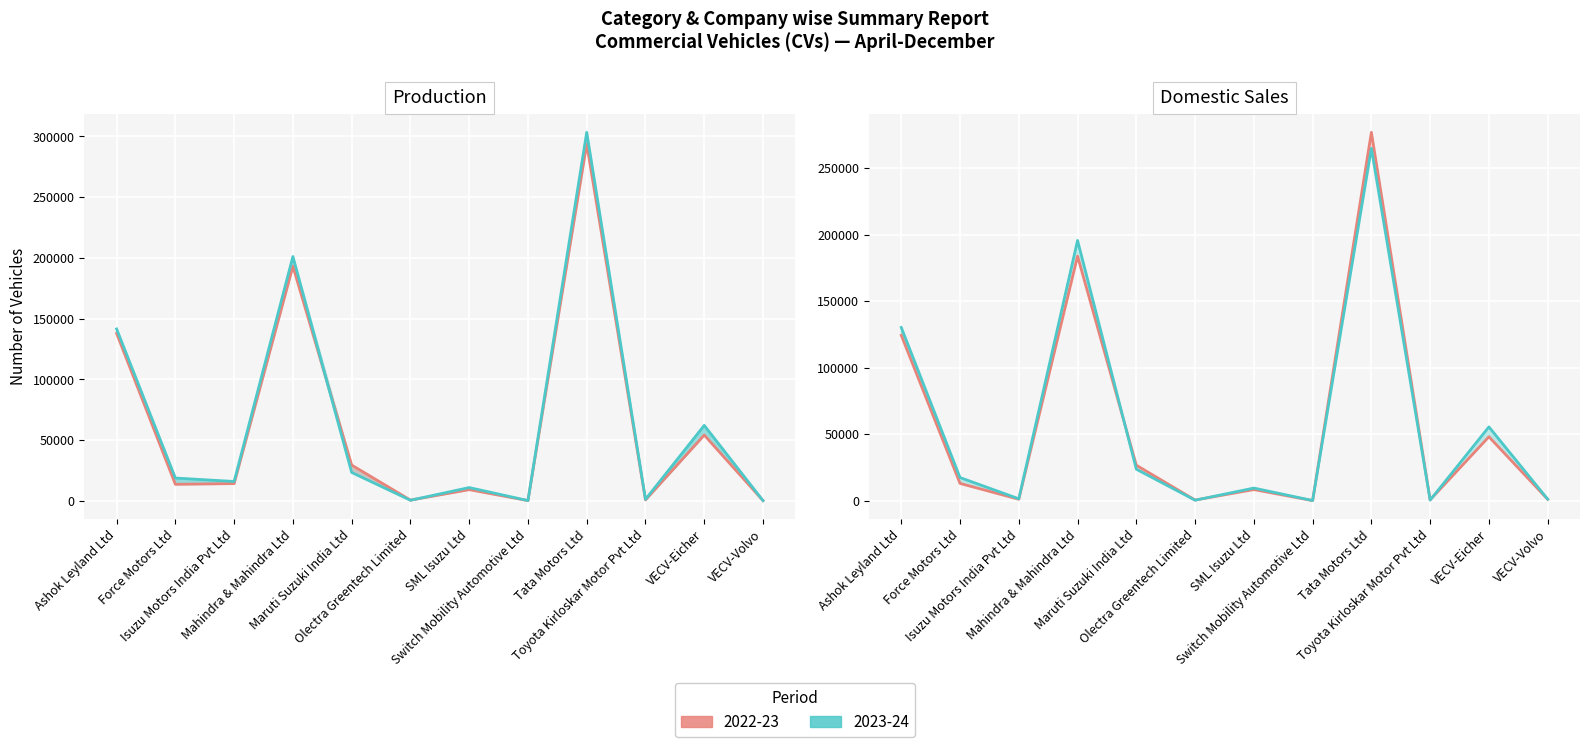

Which category has the lowest value across all series?

Switch Mobility Automotive Ltd